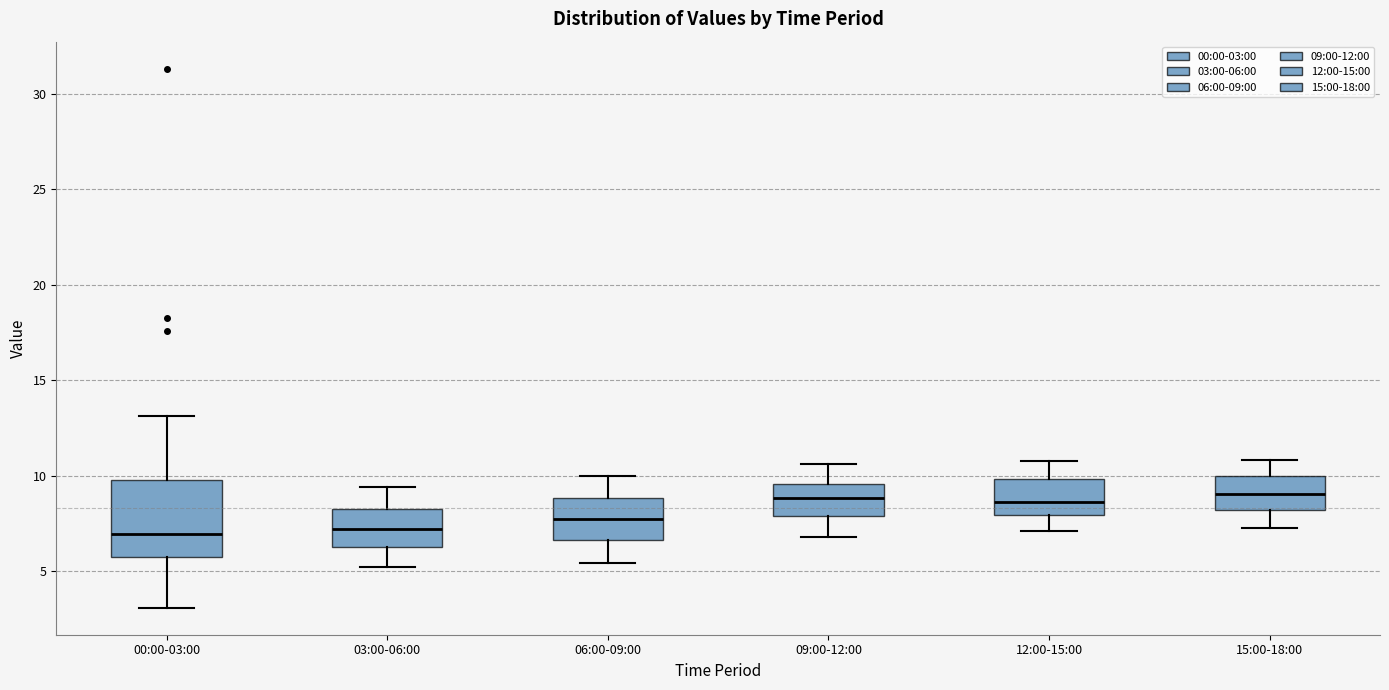

Reading left to right, read every box against the y-axis: the position of its median line, the range the box covers, and the ends of its whiskers. The values are not printed on the chart, so give them approximately, as read against the axis.

00:00-03:00: median 7.0, box 5.5 to 10.0, whiskers 3.0 to 13.0
03:00-06:00: median 7.0, box 6.5 to 8.0, whiskers 5.0 to 9.5
06:00-09:00: median 7.5, box 6.5 to 9.0, whiskers 5.5 to 10.0
09:00-12:00: median 9.0, box 8.0 to 9.5, whiskers 7.0 to 10.5
12:00-15:00: median 8.5, box 8.0 to 10.0, whiskers 7.0 to 11.0
15:00-18:00: median 9.0, box 8.0 to 10.0, whiskers 7.5 to 11.0